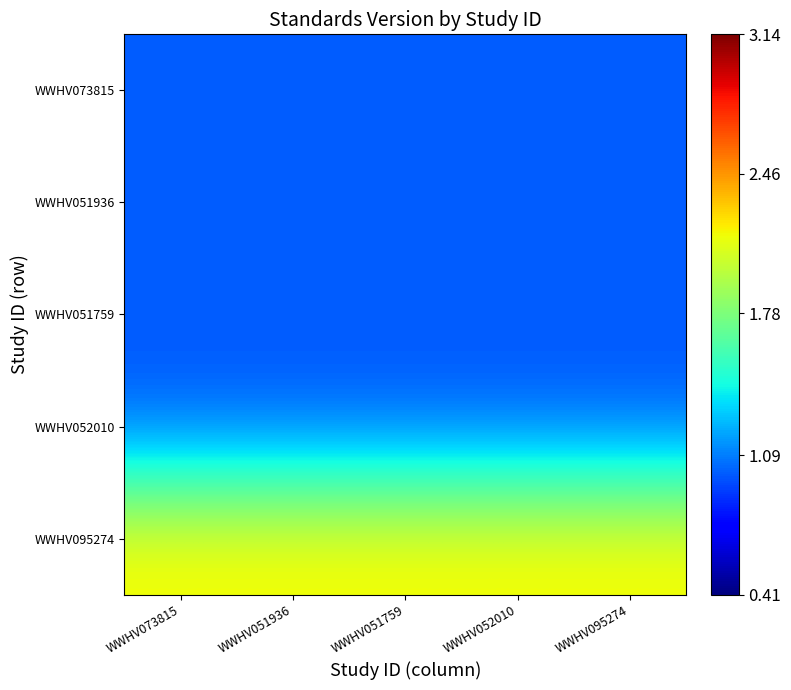

What is the spread (max minus min) of values at WWHV051759?

1.2